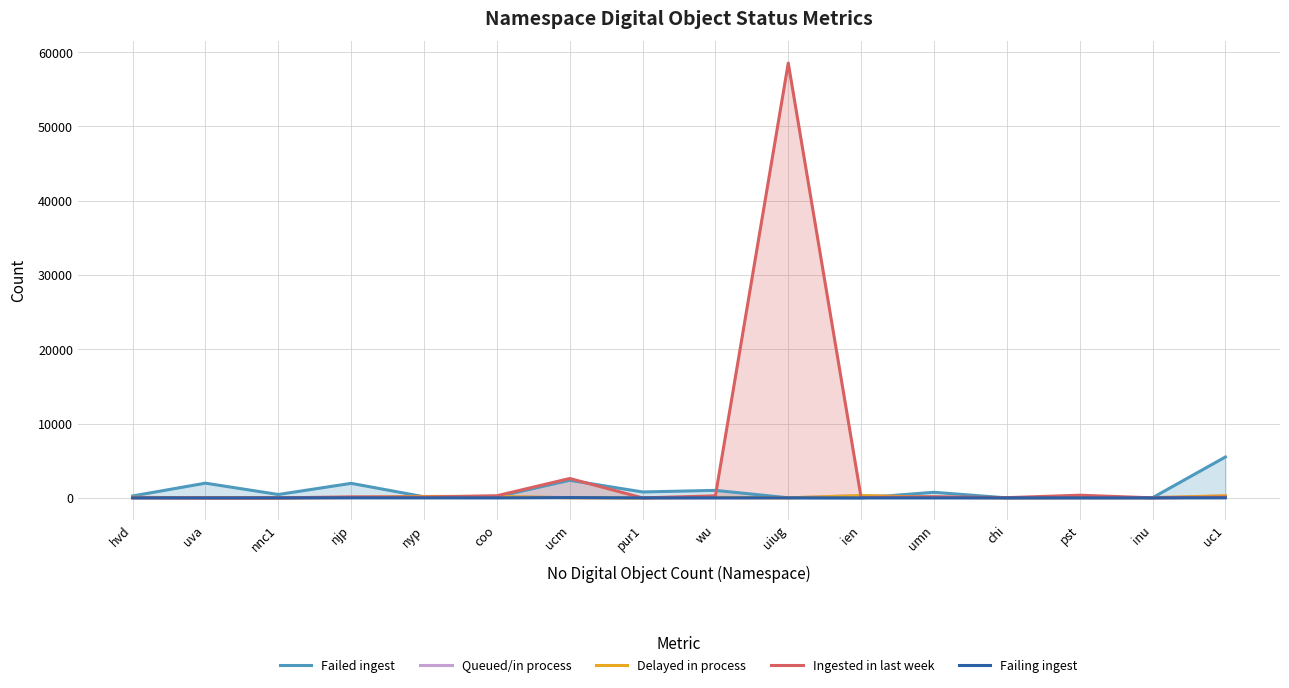

Which series has the widest spread of values?

Ingested in last week